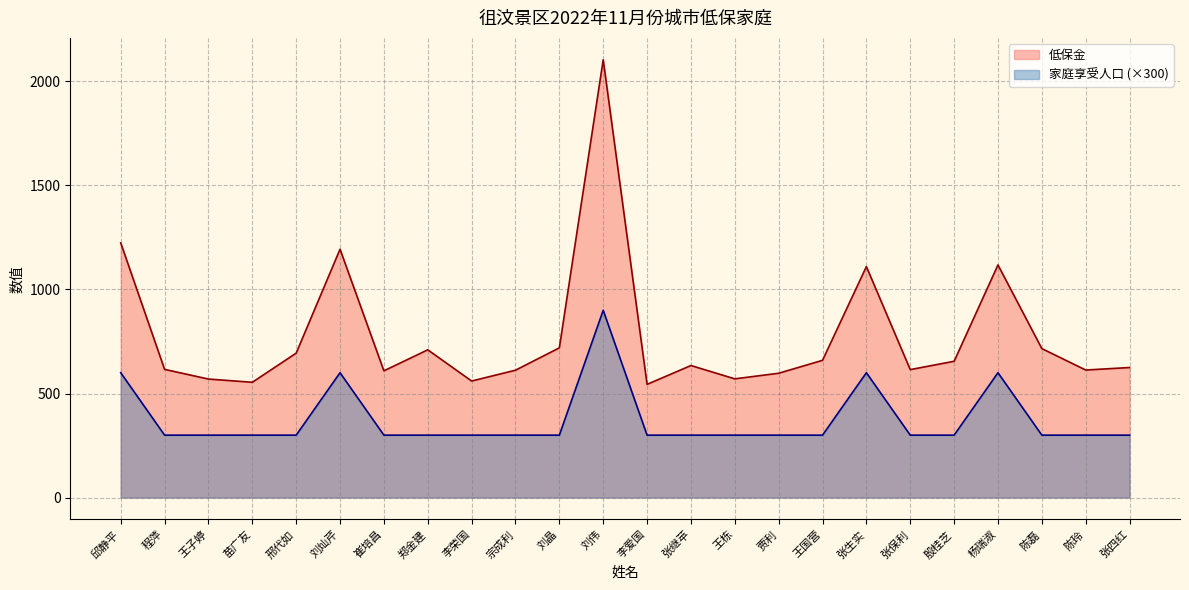

At how many categories does at least one series exceed 766?

5